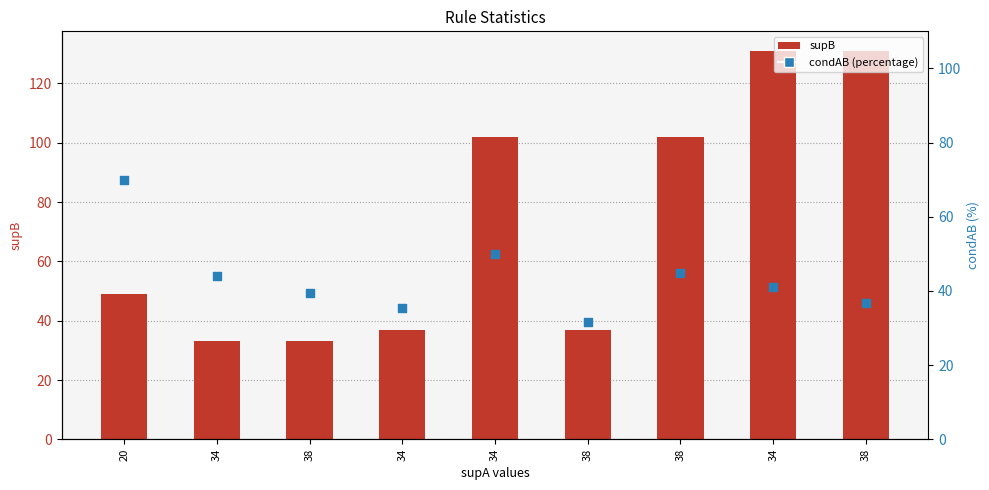

Is the value of supB at 38 greater than the value of condAB (%) at 34?

No